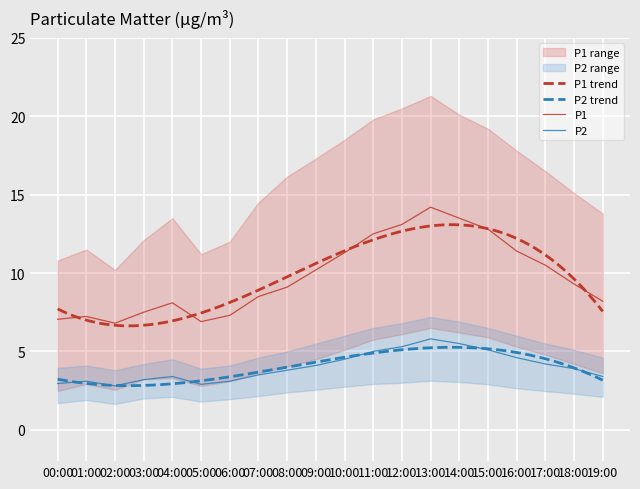

True or false: P1 trend and P2 trend cross at least once.

False